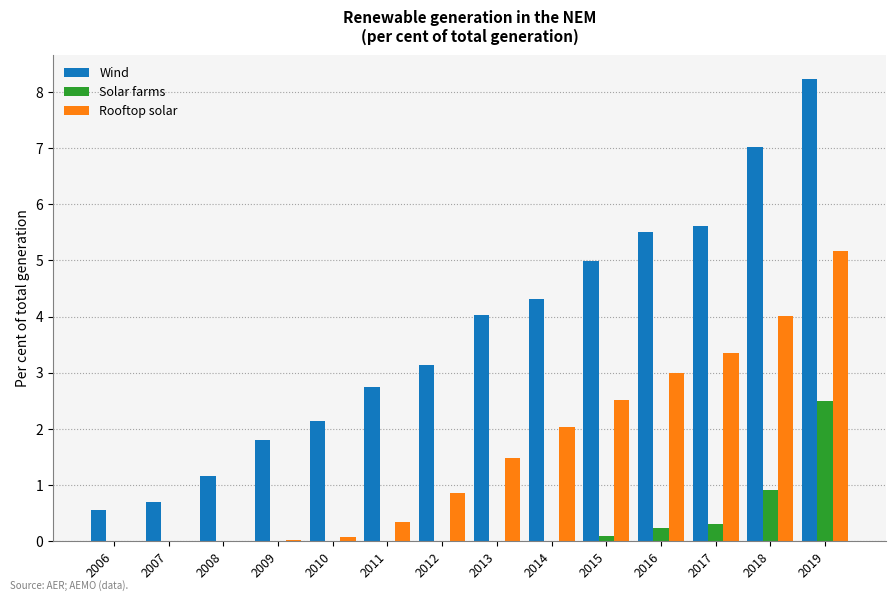

What is the maximum value shown in the chart?

8.2